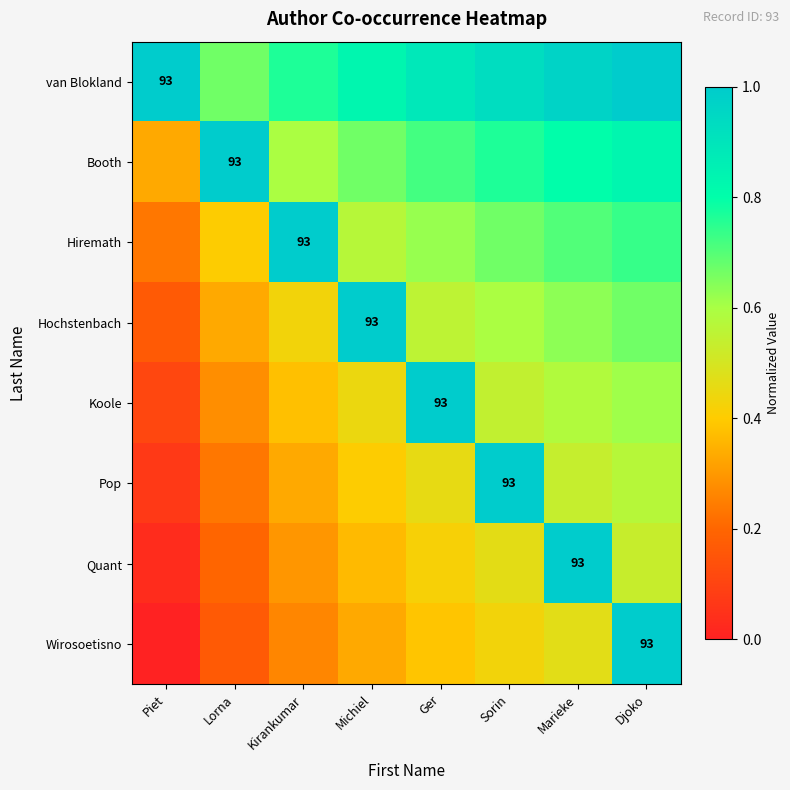

Between Sorin and Marieke, which series saw the biggest shift?

Quant